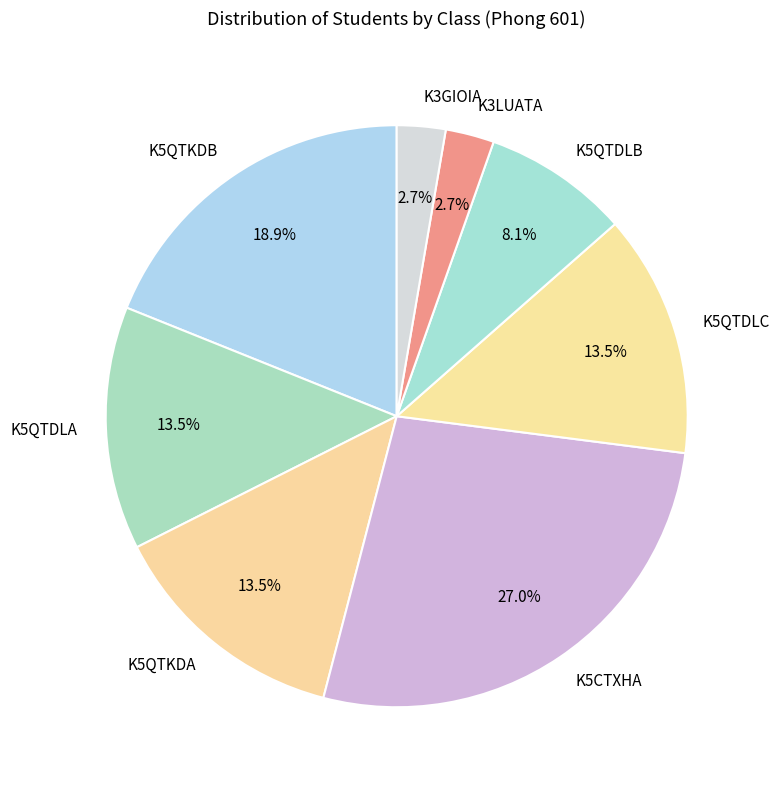

Approximately how many times larger is the value at K5CTXHA compared to K3GIOIA?

10.0